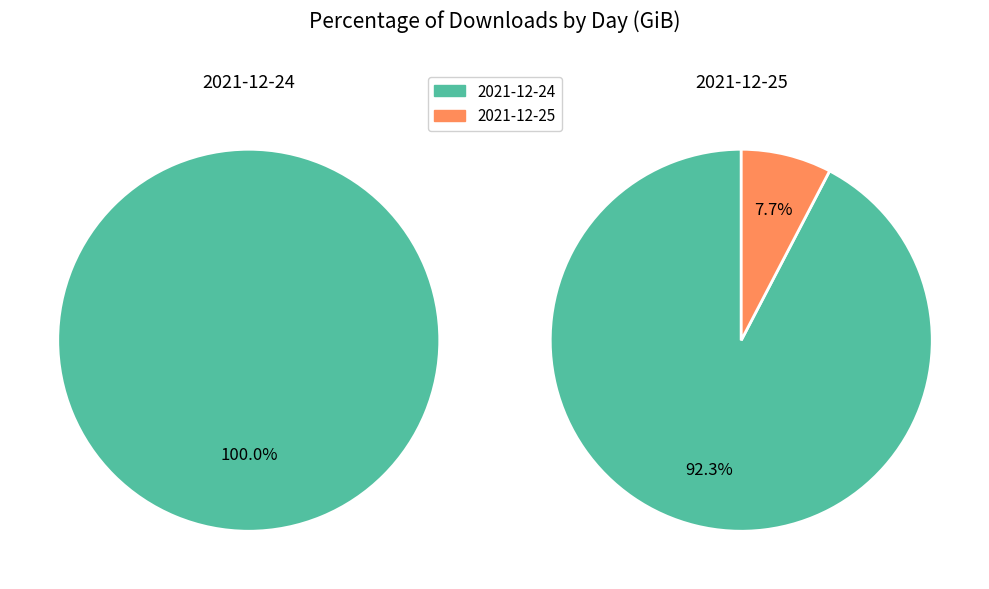

To the nearest percent, what percentage of the pie is 2021-12-24?

92%